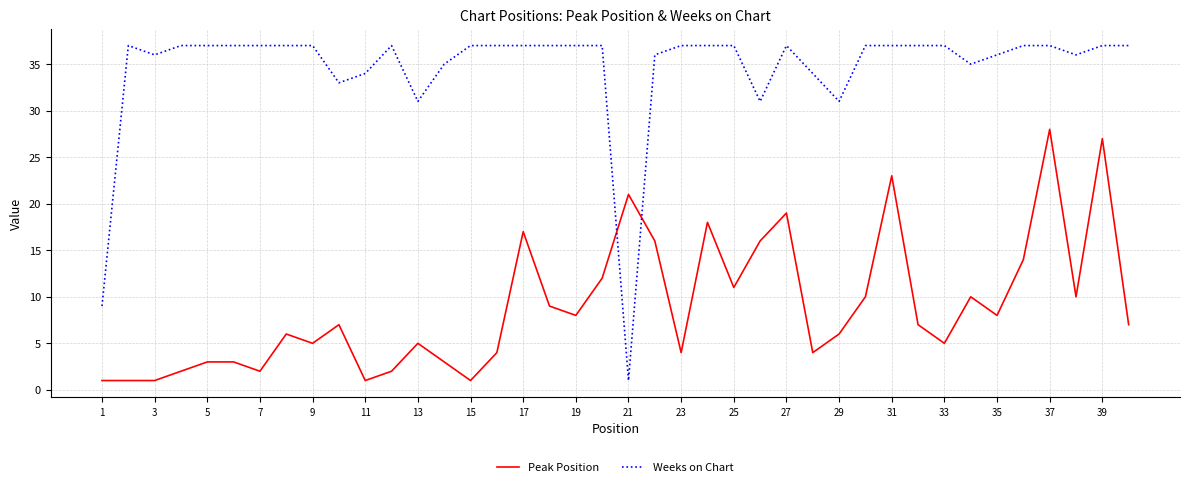

What is the maximum value shown in the chart?

37